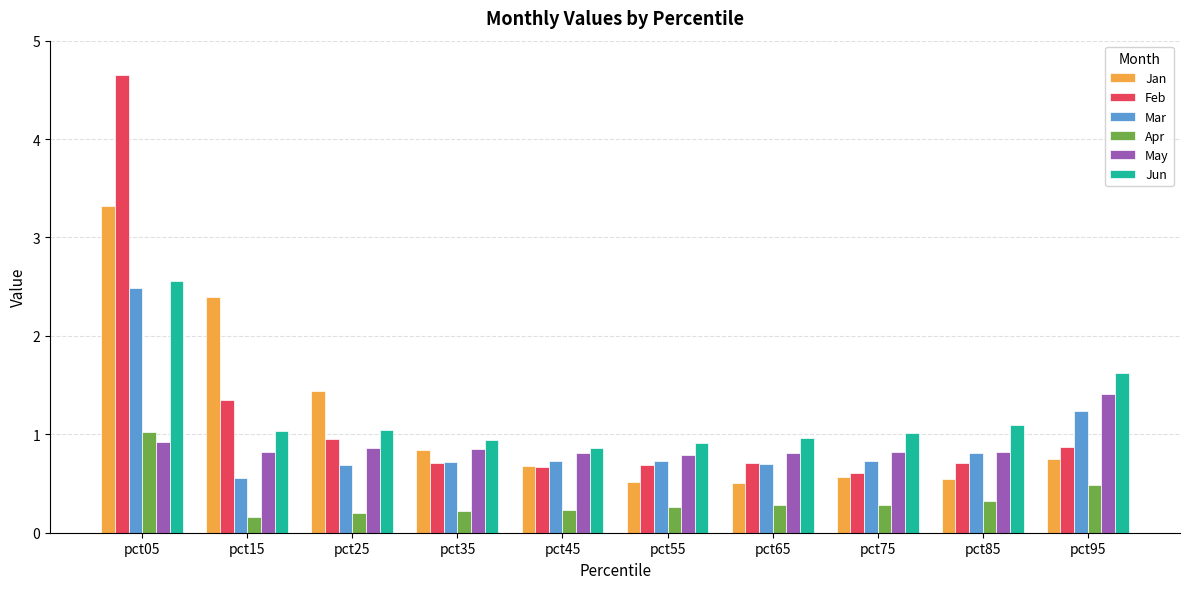

What is the difference between the highest and lowest values at pct75?

0.7